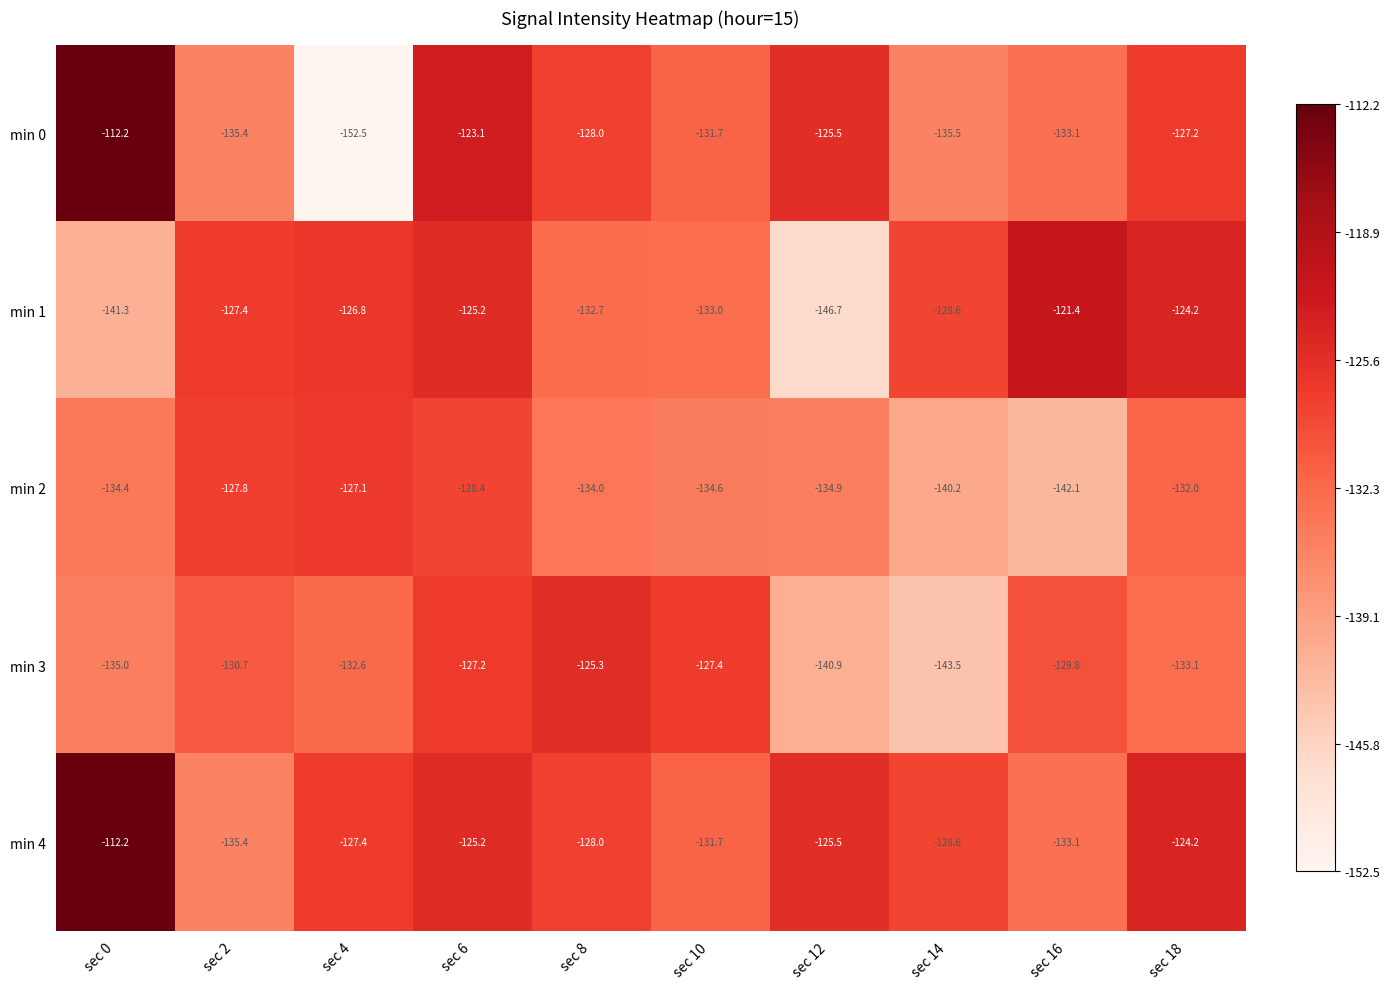

At which category is the sum across all series the highest?

sec 6